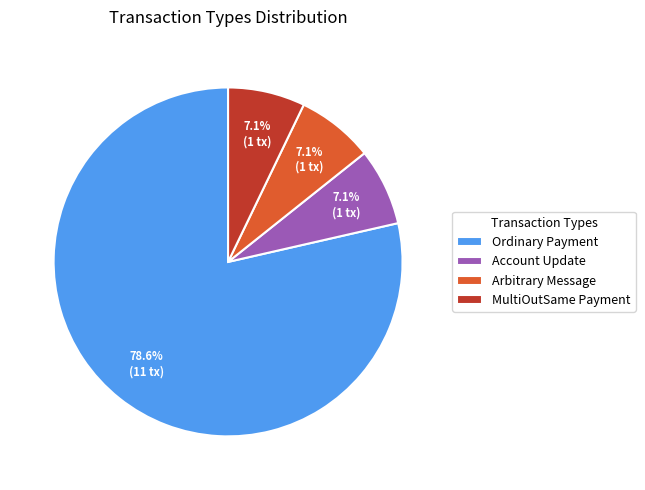

What is the largest slice in the pie chart?

Ordinary Payment